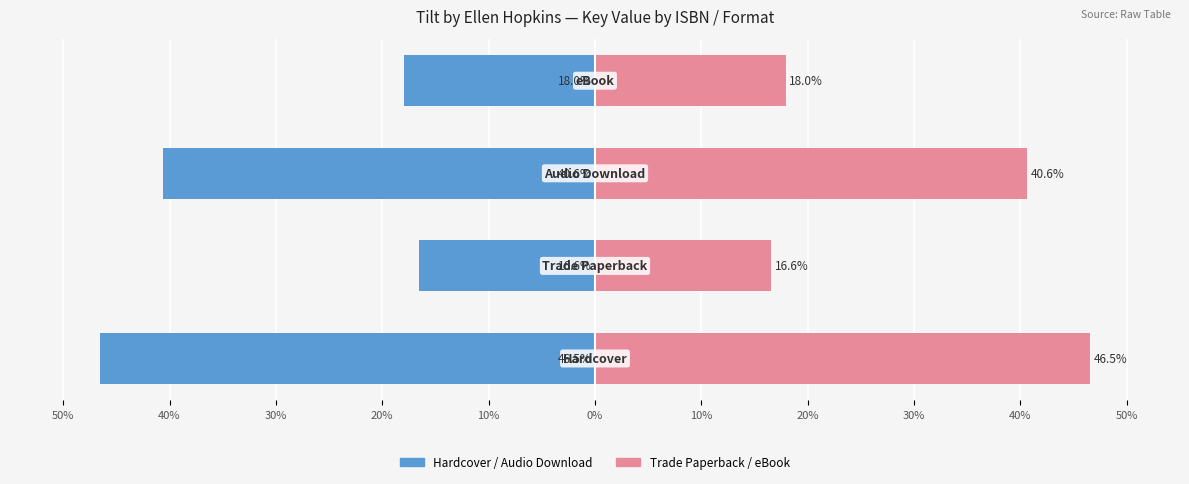

What is the average value of the Key (ISBN right segment) series?

30.4